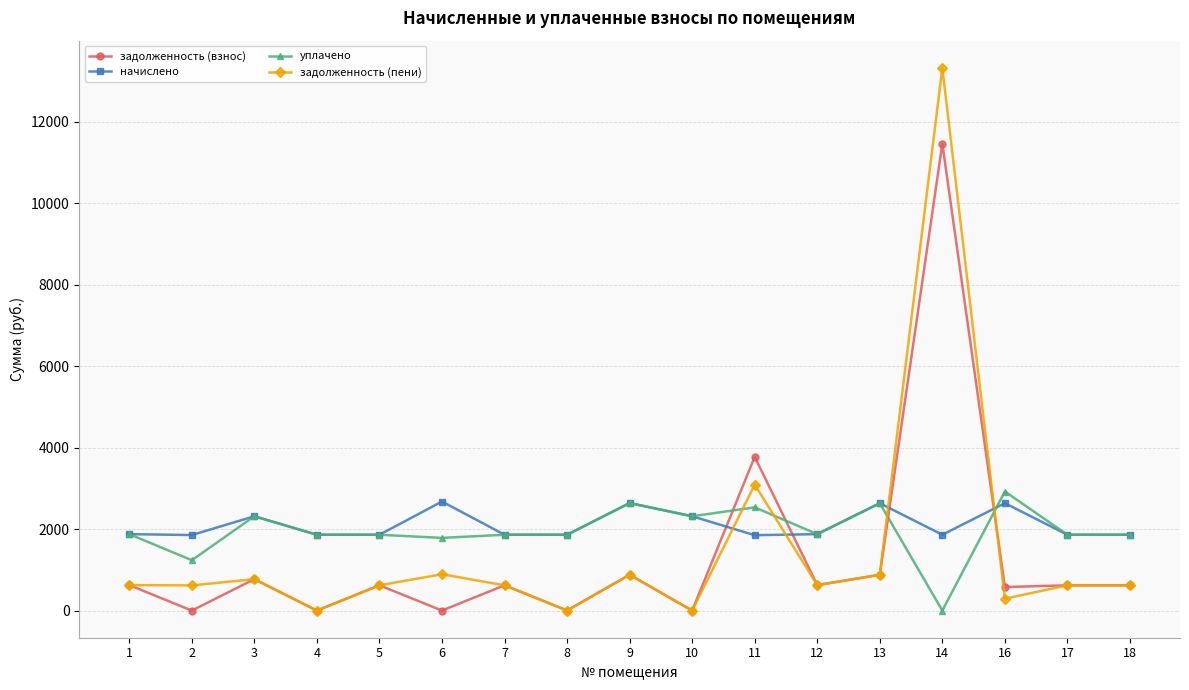

How many distinct data groups are displayed?

4